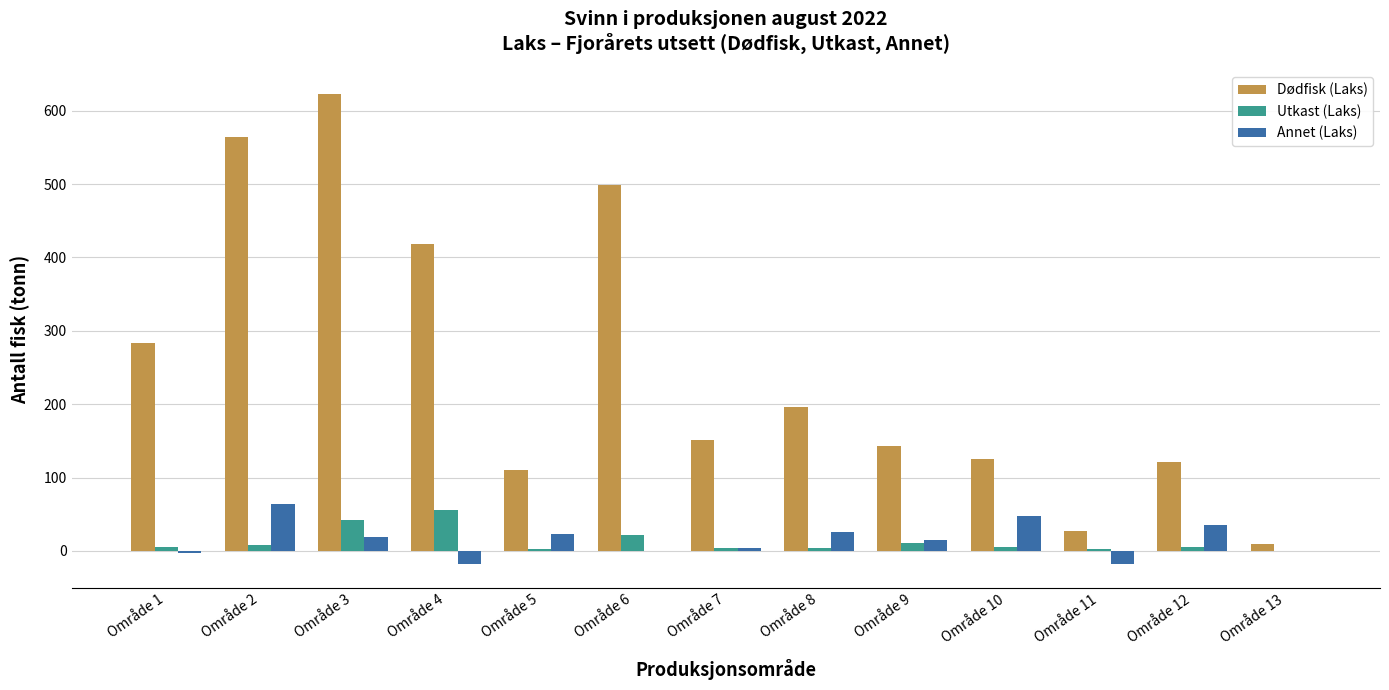

Is it true that Utkast (Laks) equals 4.2 at Område 7?

True